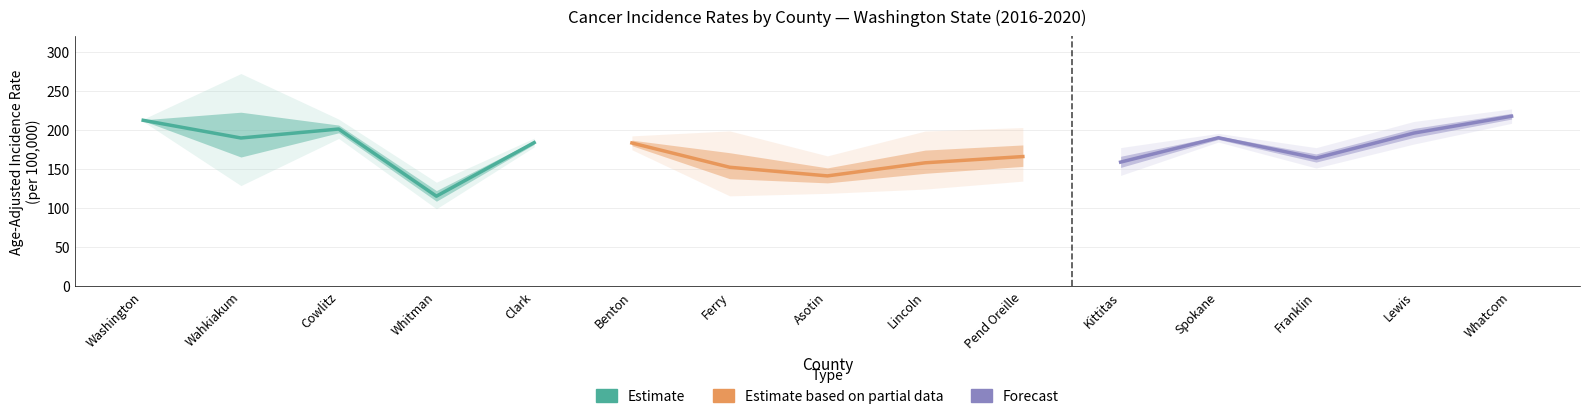

What is the label of the 2nd point from the left?

Wahkiakum